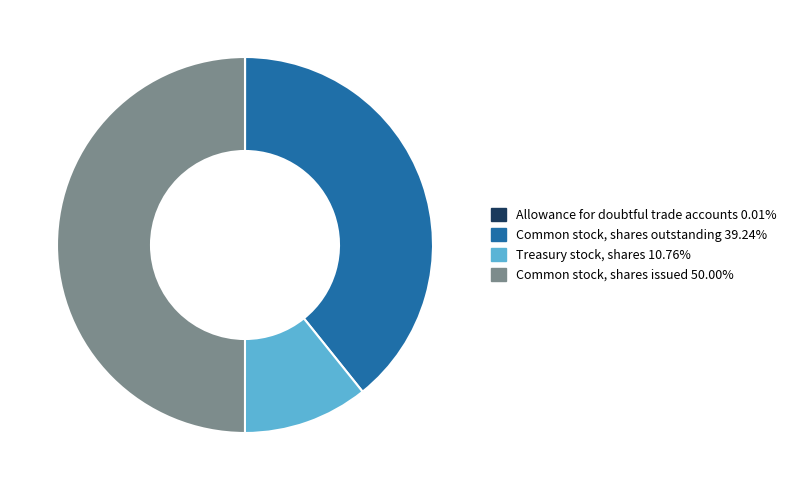

What is the ratio of the value at Common stock, shares issued to the value at Common stock, shares outstanding?

1.3